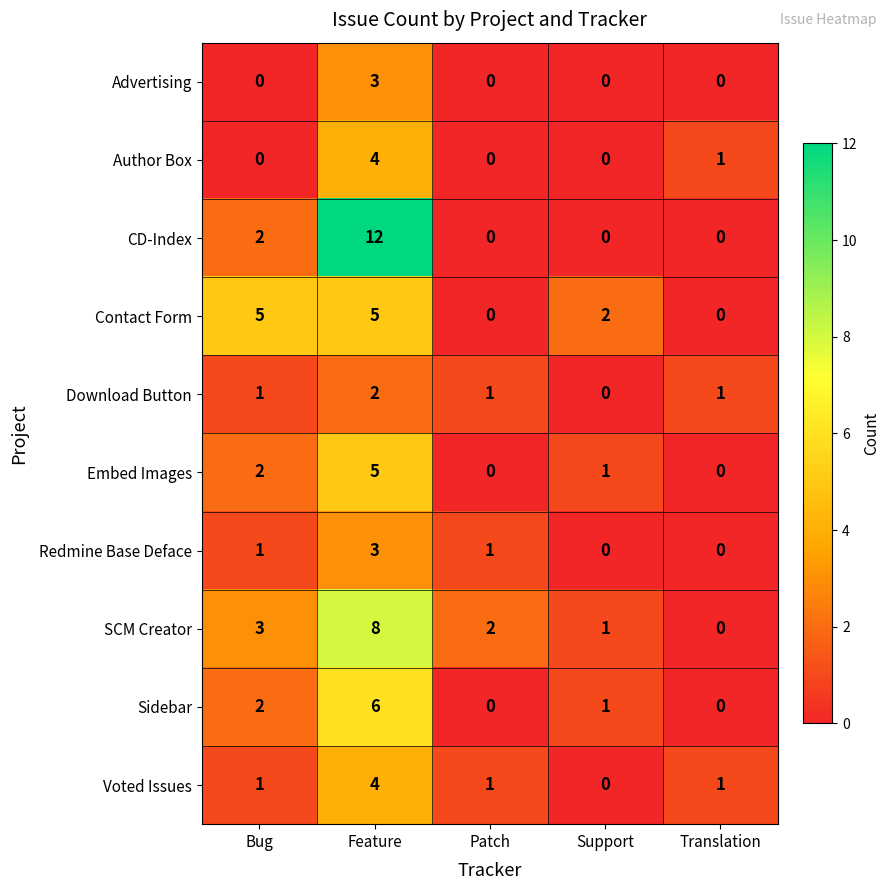

What is the sum of all CD-Index values?

14